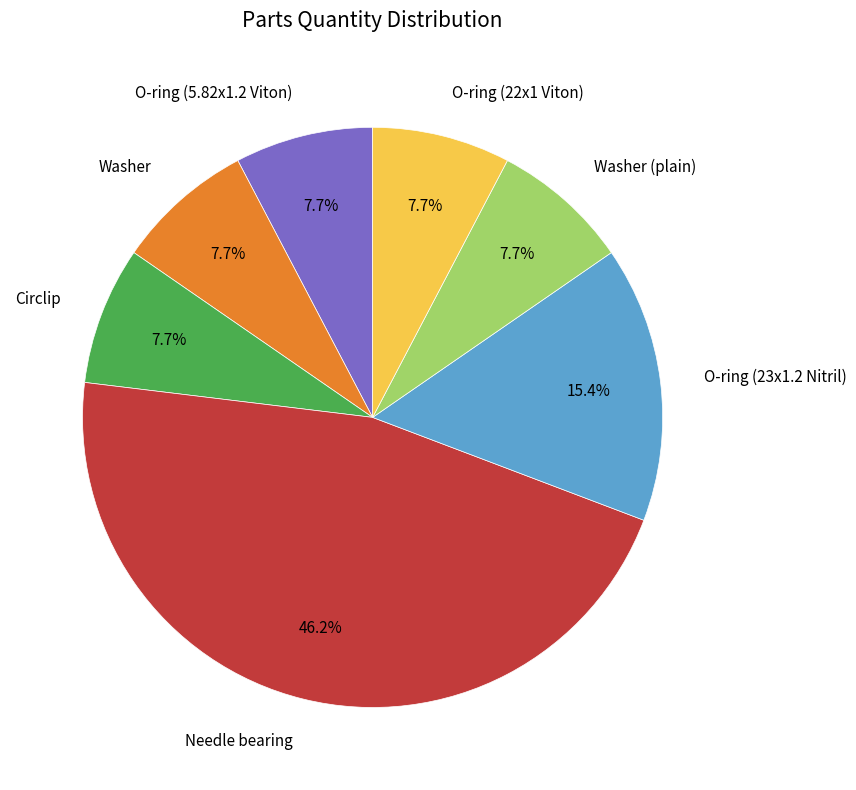

Does any single category account for the majority?

No